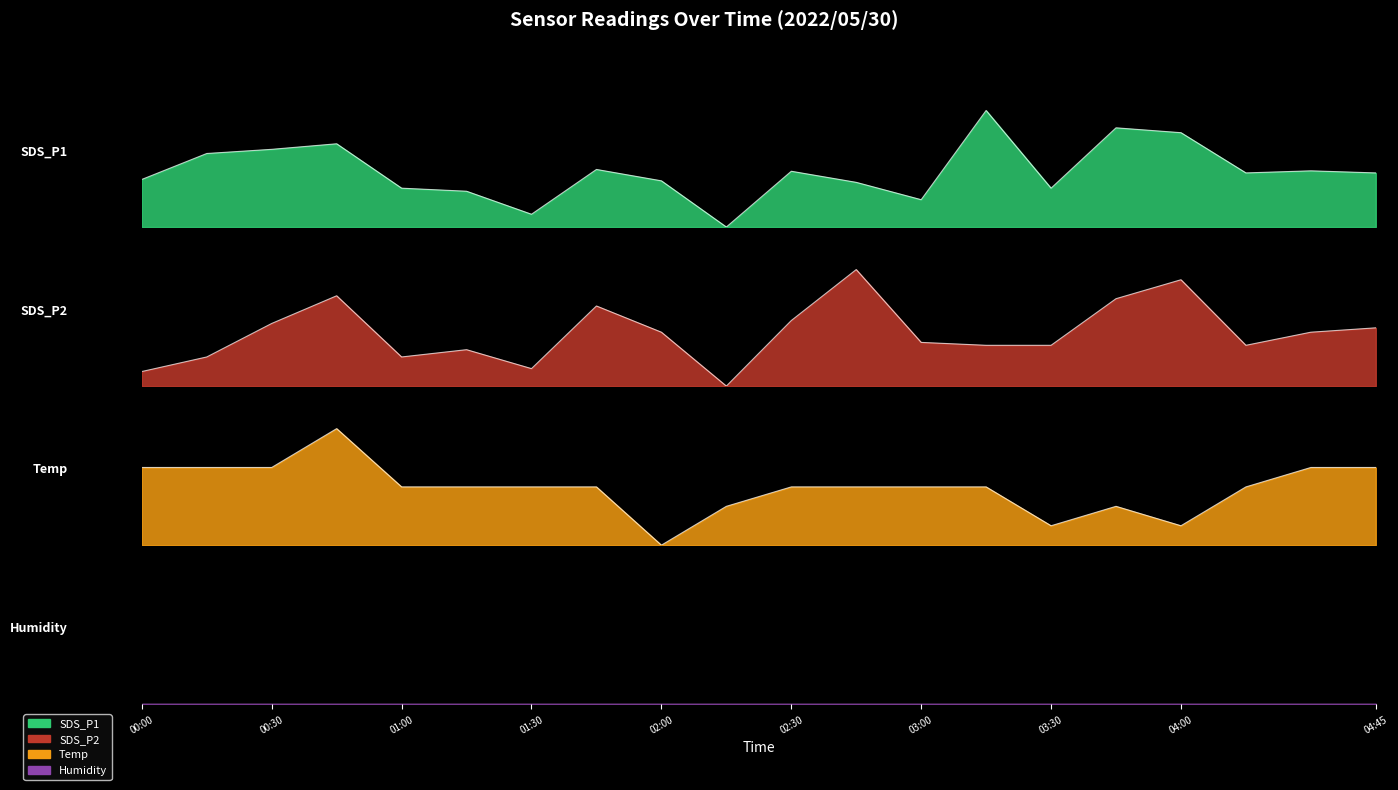

How many data points in SDS_P2 are above 0?

19